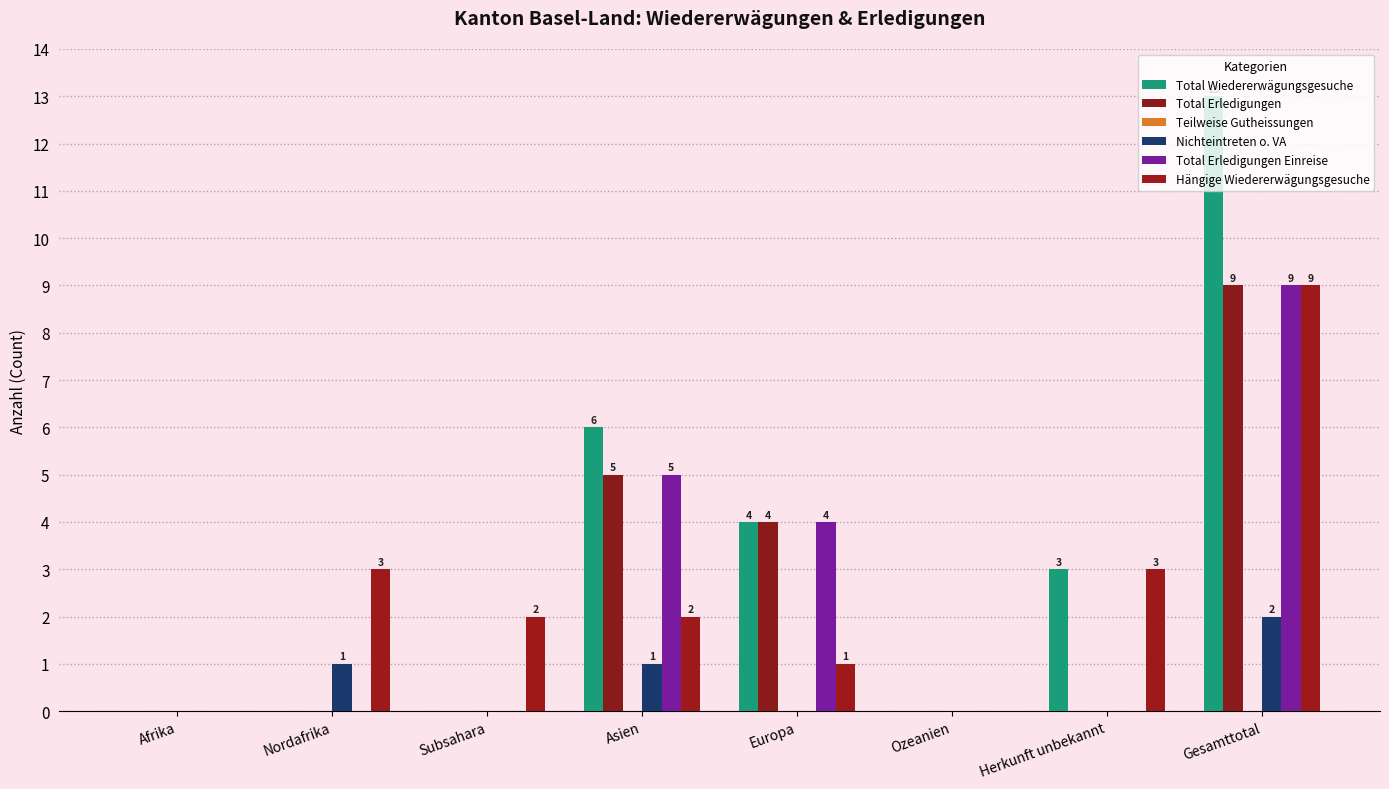

Between Asien and Herkunft unbekannt, which series saw the biggest shift?

Total Erledigungen